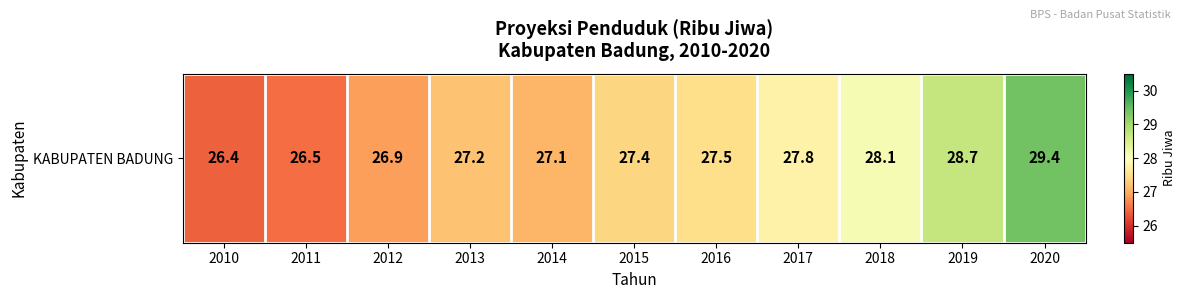

What is the average value?

27.5